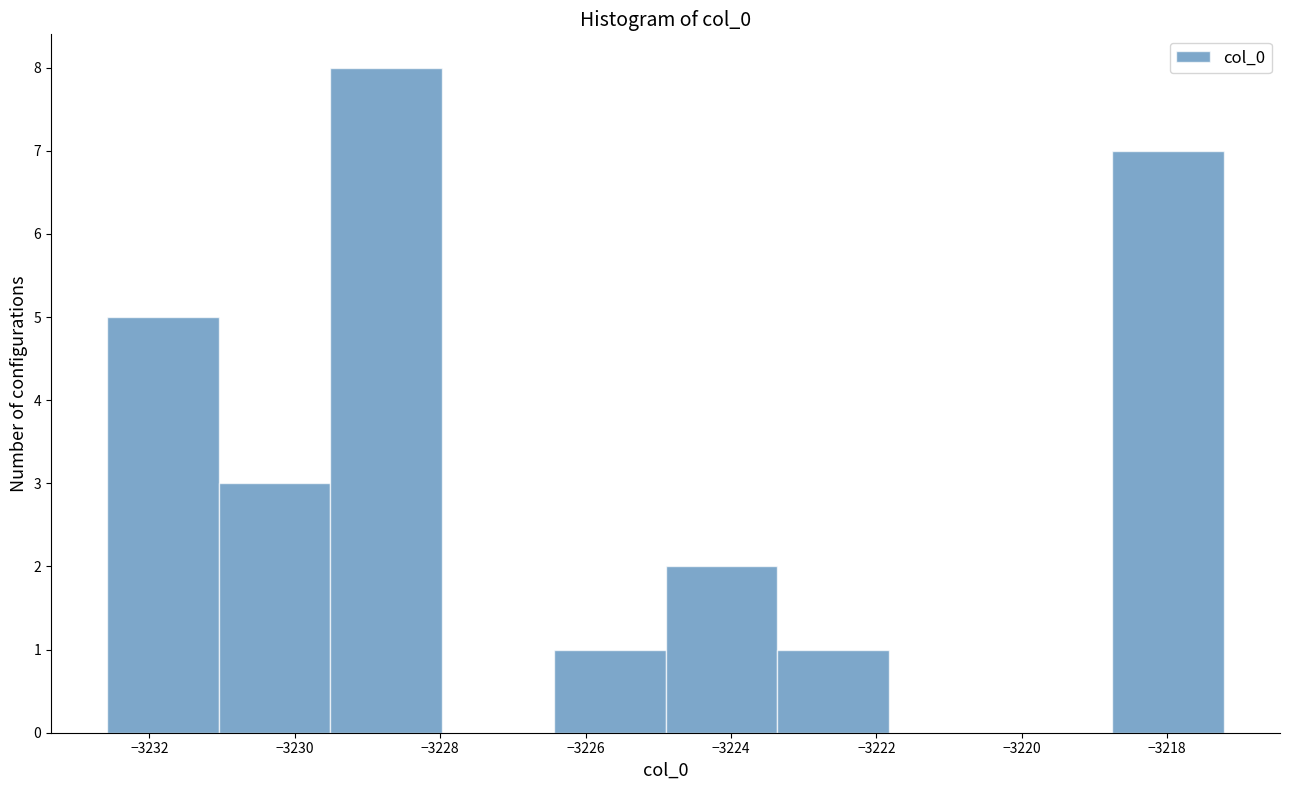

Which range on the x-axis has the tallest bar?

-3229.6 to -3228.0